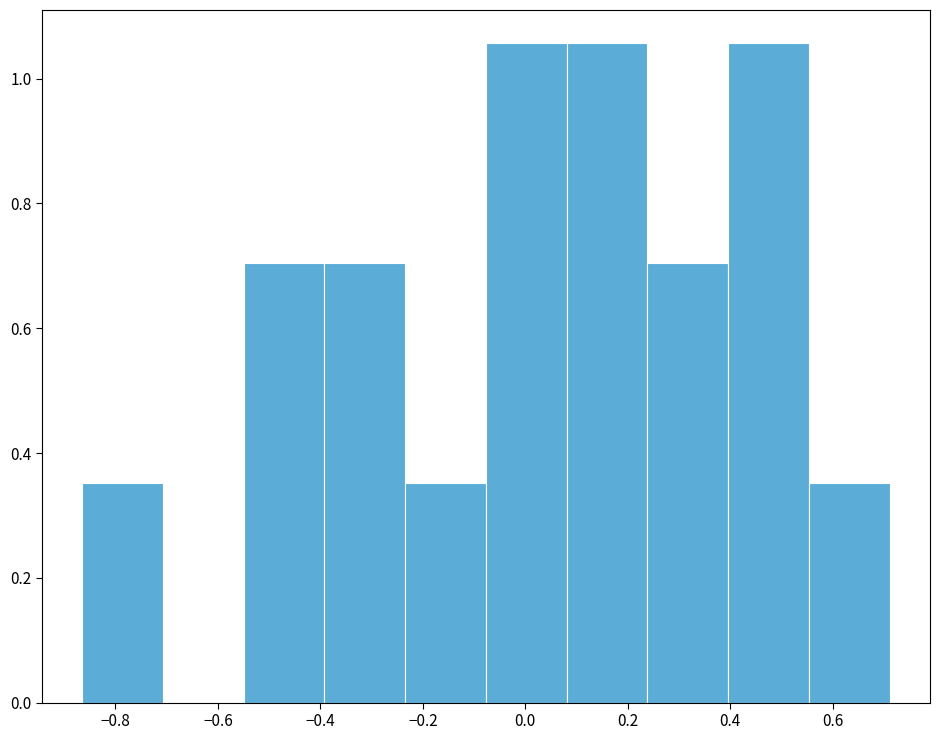

Reading left to right, transcribe this chart: for each bar, give the range it covers on the x-axis and its height. Neither the bar edges nor the heights are printed on the chart, so give them approximately, as read against the axes.

-0.86 to -0.70: 0.36
-0.70 to -0.54: 0
-0.54 to -0.40: 0.70
-0.40 to -0.24: 0.70
-0.24 to -0.08: 0.36
-0.08 to 0.08: 1.06
0.08 to 0.24: 1.06
0.24 to 0.40: 0.70
0.40 to 0.56: 1.06
0.56 to 0.72: 0.36